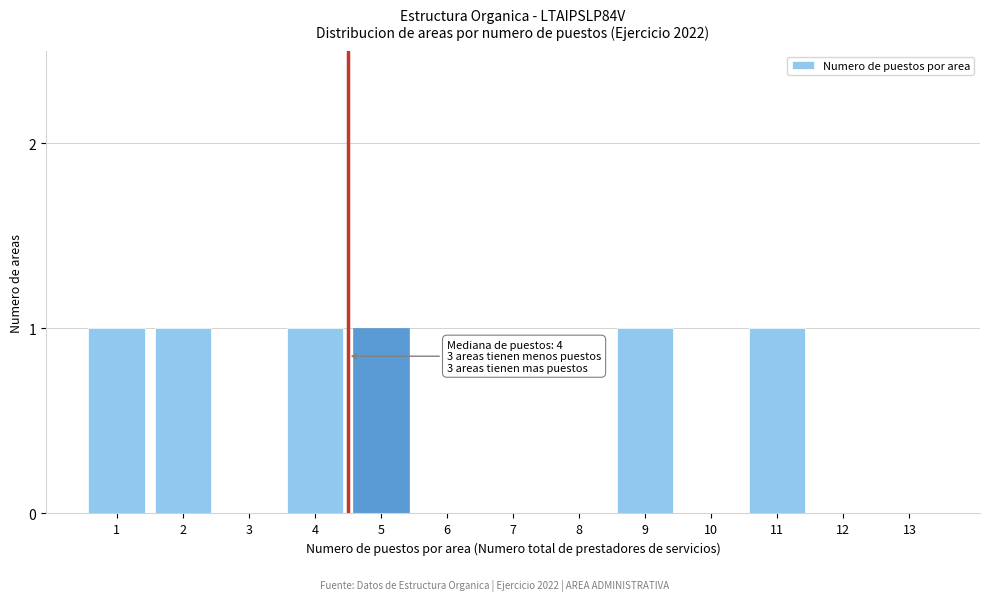

Reading left to right, what are all the values shown in this chart?

1=1	2=1	3=0	4=1	5=1	6=0	7=0	8=0	9=1	10=0	11=1	12=0	13=0